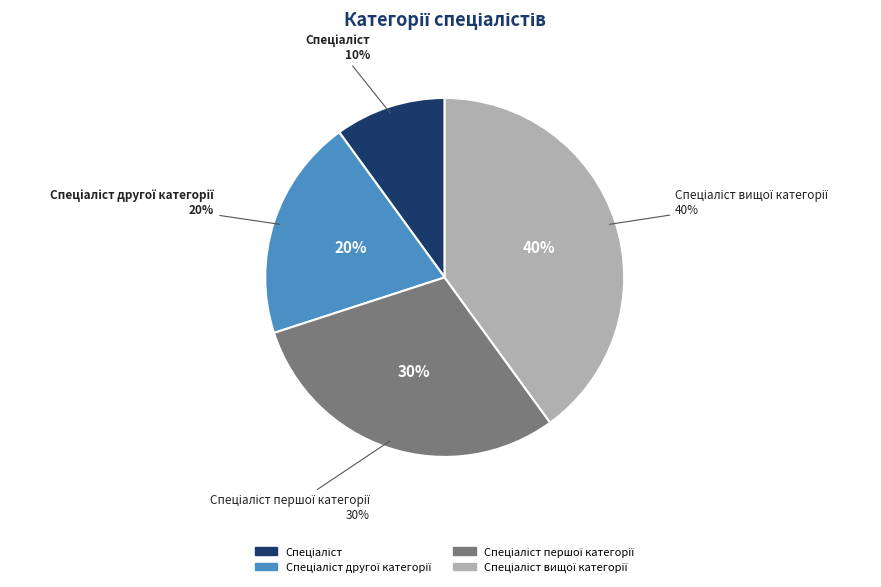

To the nearest percent, what is the combined percentage of Спеціаліст вищої категорії and Спеціаліст другої категорії?

60%